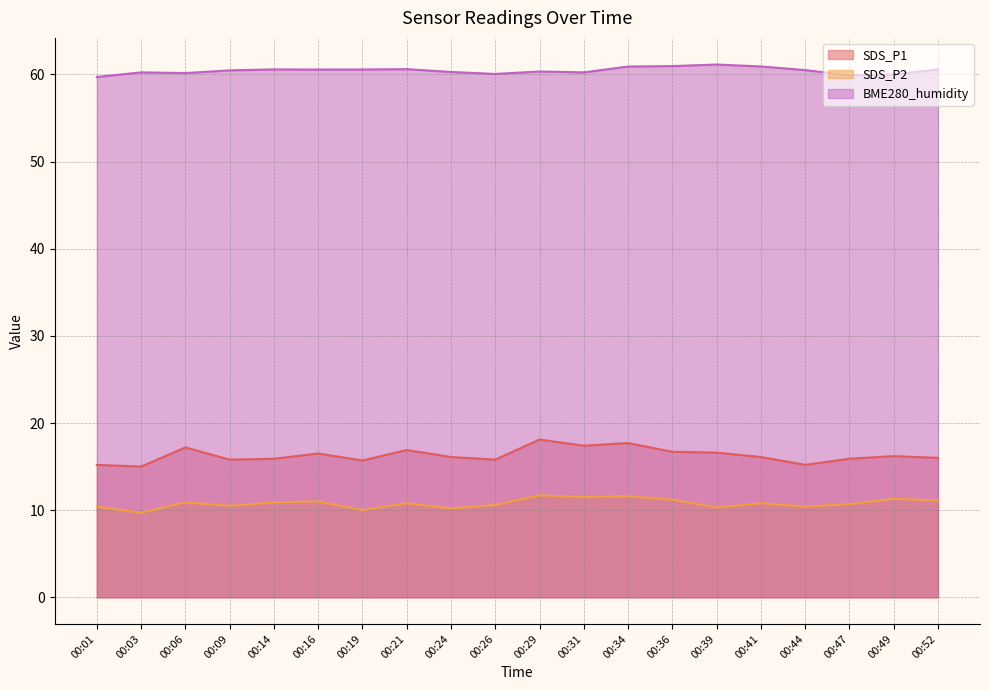

What is the difference between the second highest and minimum values in the BME280_humidity series?

1.2